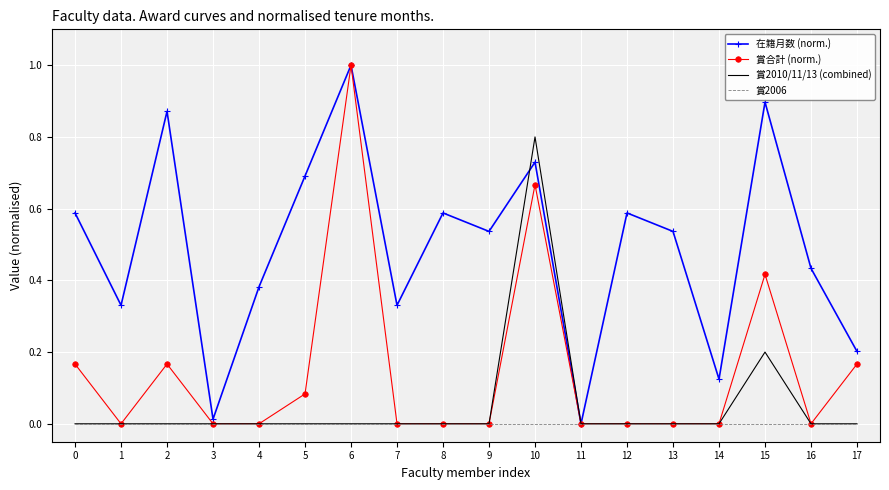

The 賞2010/11/13 (combined) series shows 0.2 at 15. True or false?

True